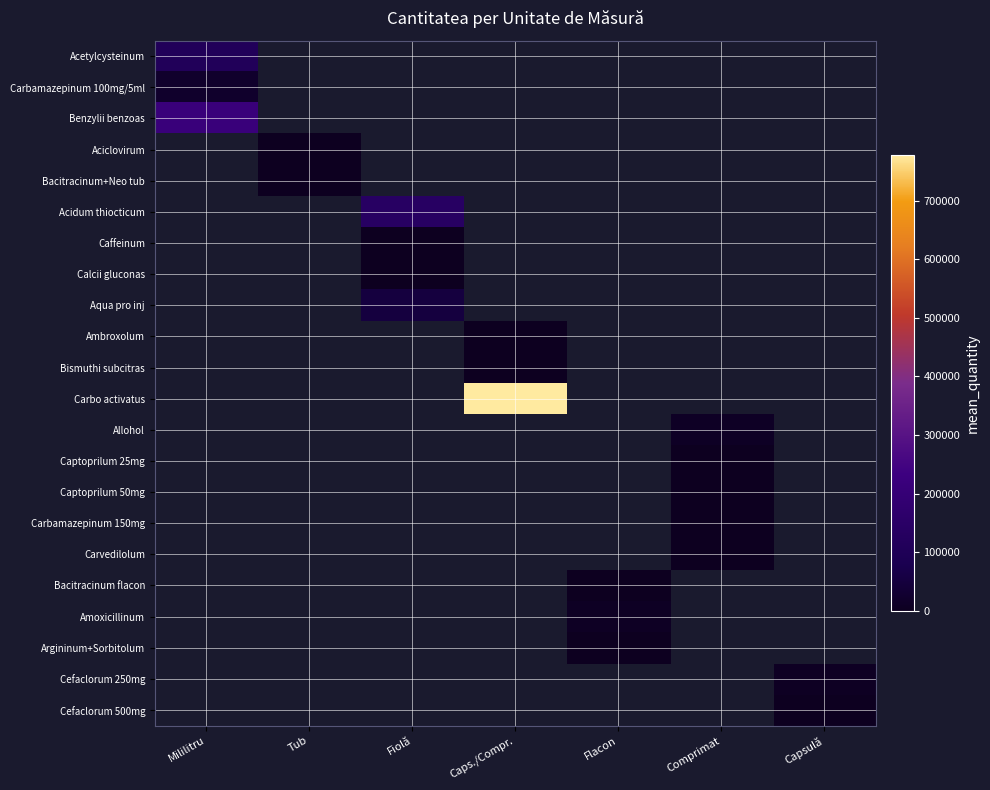

List the series in order of their peak value, lowest first.

Carbamazepinum 100mg/5ml, Acetylcysteinum, Benzylii benzoas, Aciclovirum, Bacitracinum+Neo tub, Acidum thiocticum, Caffeinum, Calcii gluconas, Aqua pro inj, Ambroxolum, Bismuthi subcitras, Carbo activatus, Allohol, Captoprilum 25mg, Captoprilum 50mg, Carbamazepinum 150mg, Carvedilolum, Bacitracinum flacon, Amoxicillinum, Argininum+Sorbitolum, Cefaclorum 250mg, Cefaclorum 500mg